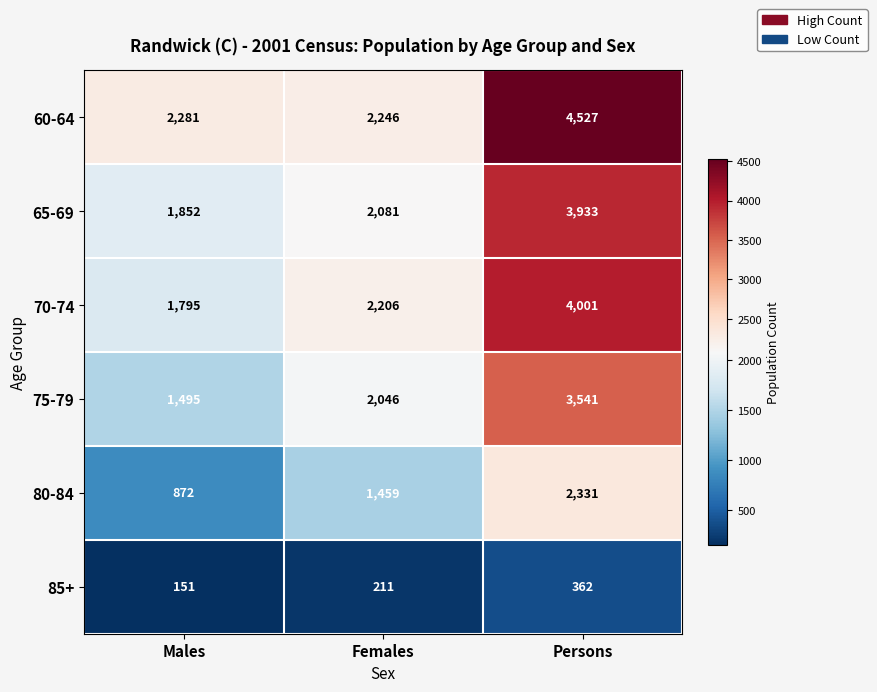

Rank the series by their maximum value, from lowest to highest.

85+, 80-84, 75-79, 65-69, 70-74, 60-64